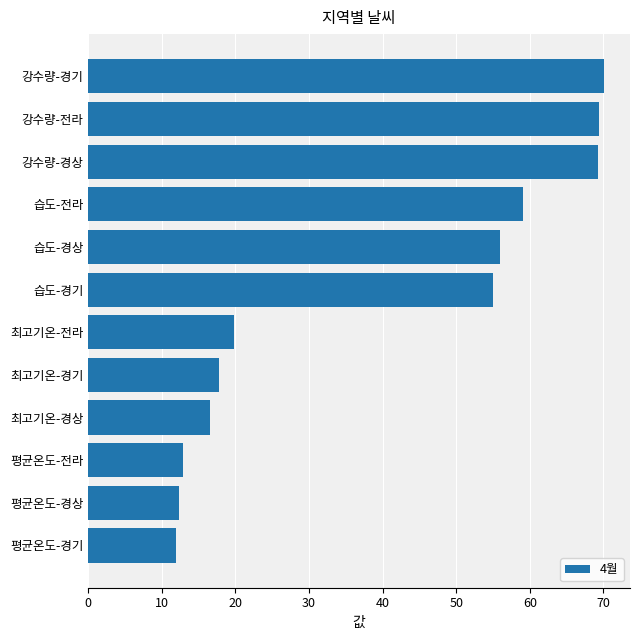

What is the sum of all values?

470.0